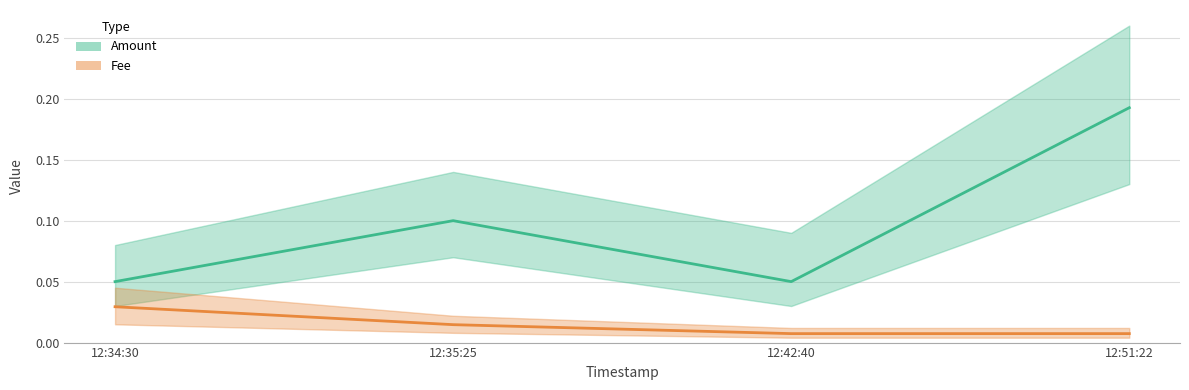

How many interior local peaks does the Amount series have?

1